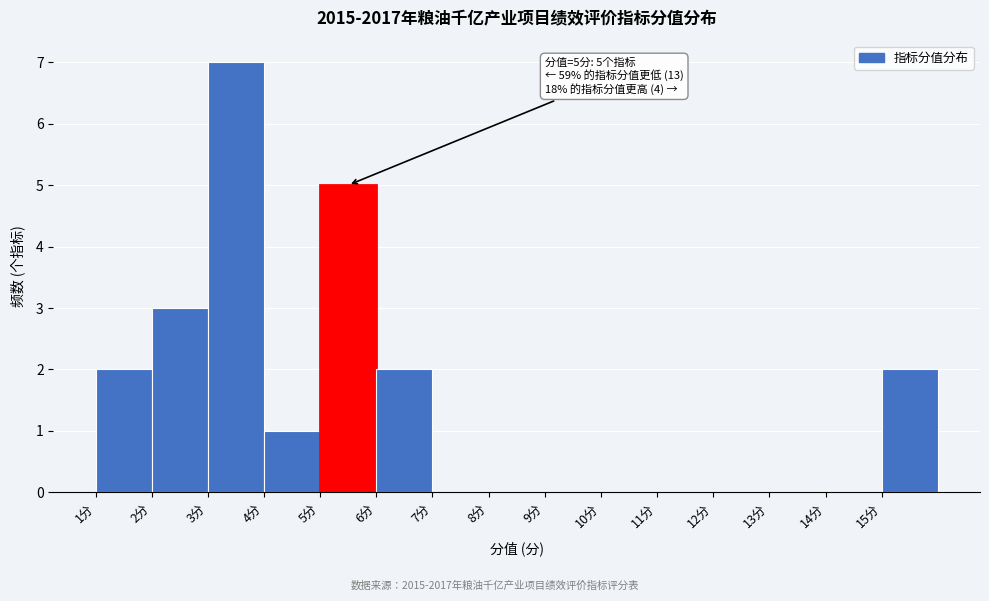

Over which range of the x-axis is the bar tallest?

3 to 4